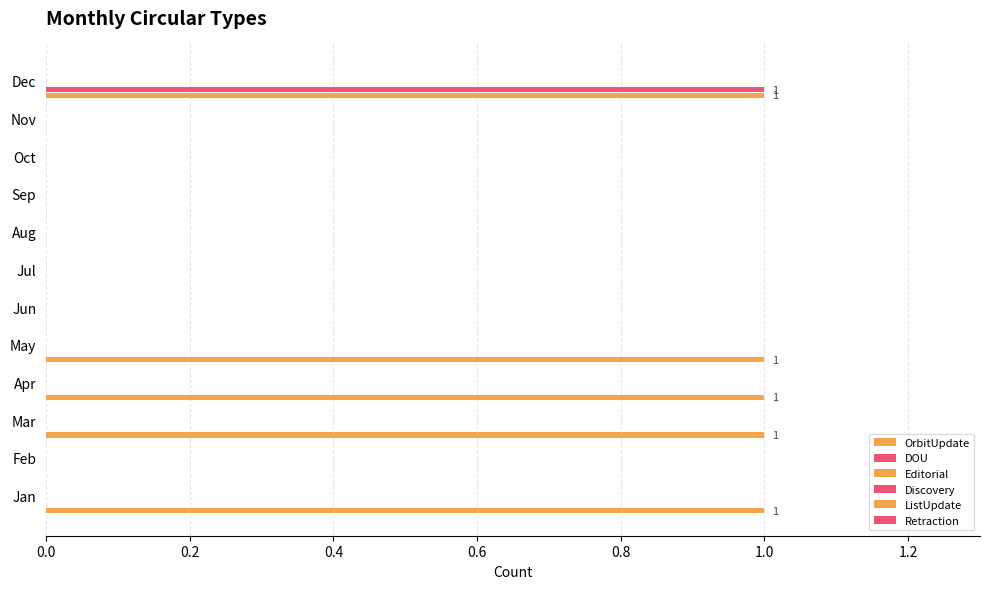

Which series has the largest total across all categories?

OrbitUpdate